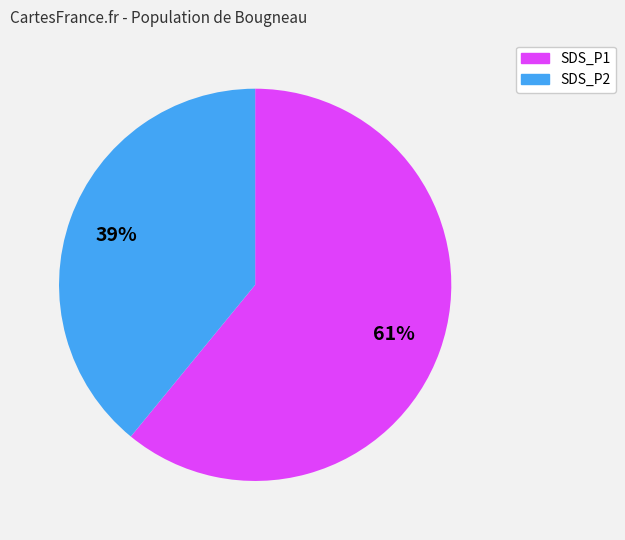

Which slice is the smallest?

SDS_P2